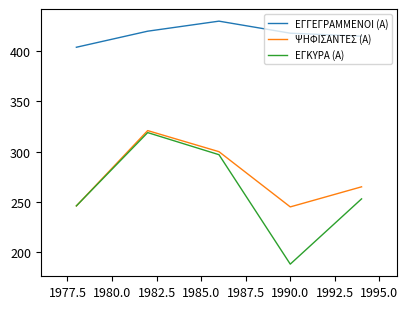

True or false: ΕΓΓΕΓΡΑΜΜΕΝΟΙ (Α) and ΨΗΦΙΣΑΝΤΕΣ (Α) cross at least once.

False